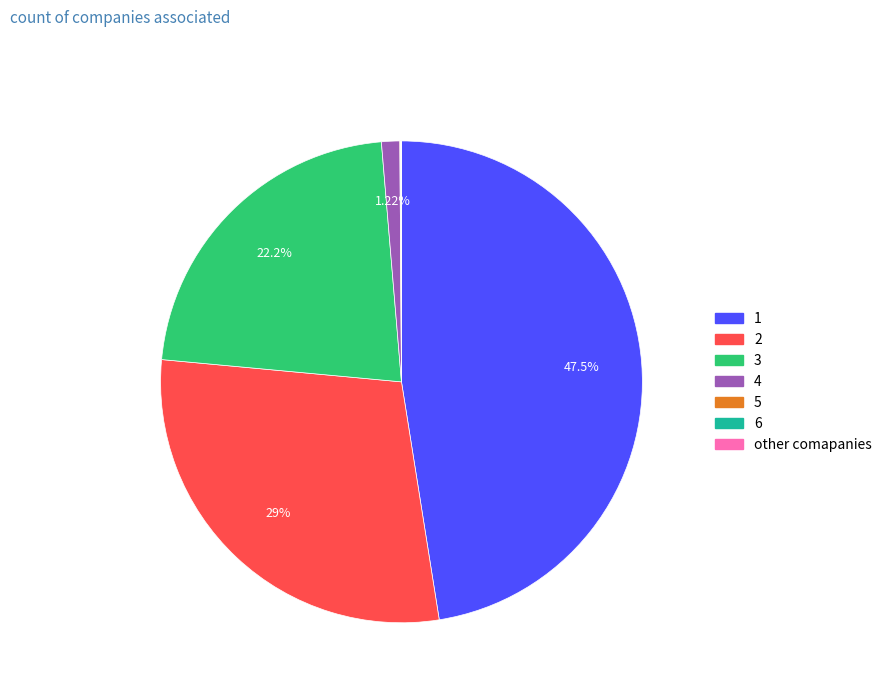

Is there any slice that represents more than half of the pie?

No